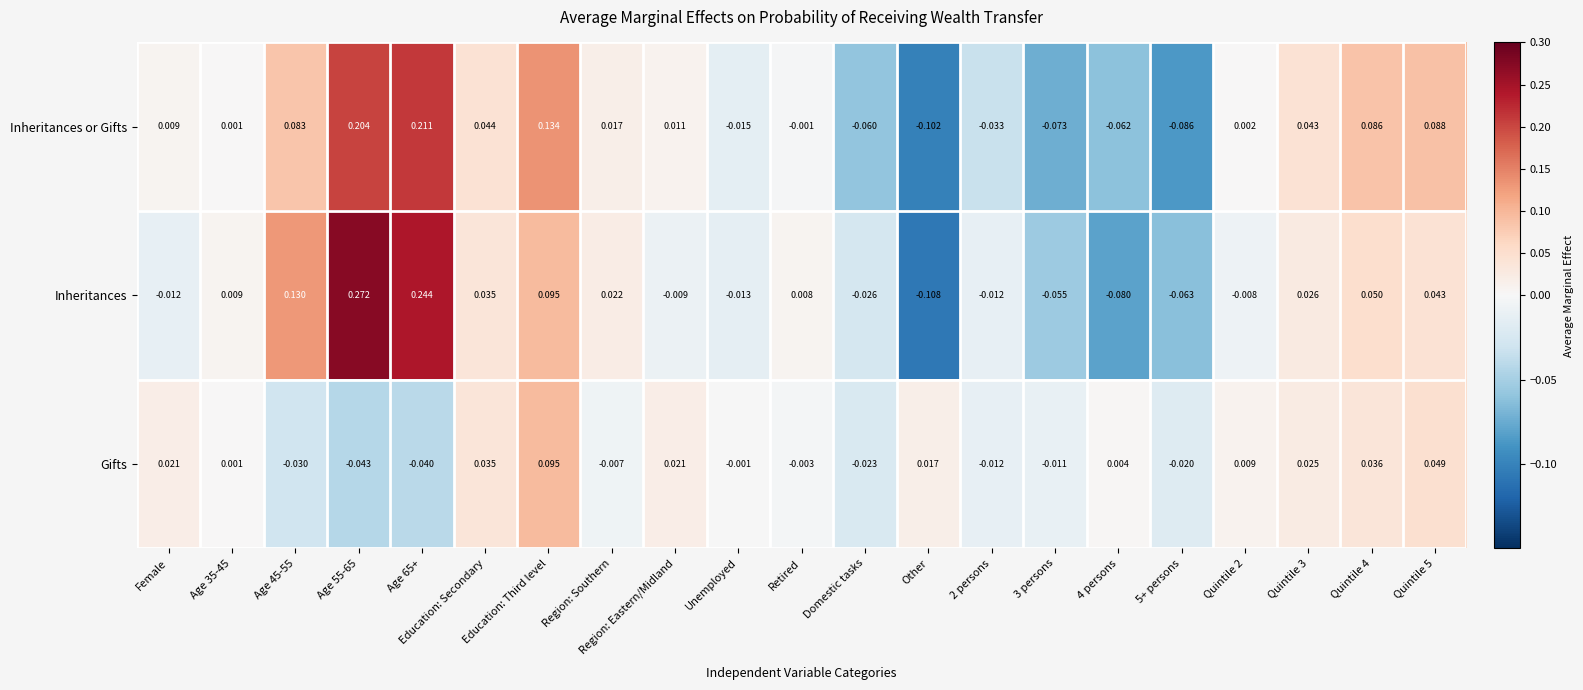

Rank the series by their maximum value, from lowest to highest.

Gifts, Inheritances or Gifts, Inheritances